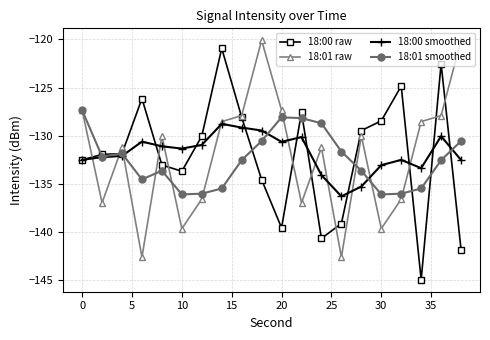

What are all the series names shown in the legend?

18:00 raw, 18:01 raw, 18:00 smoothed, 18:01 smoothed